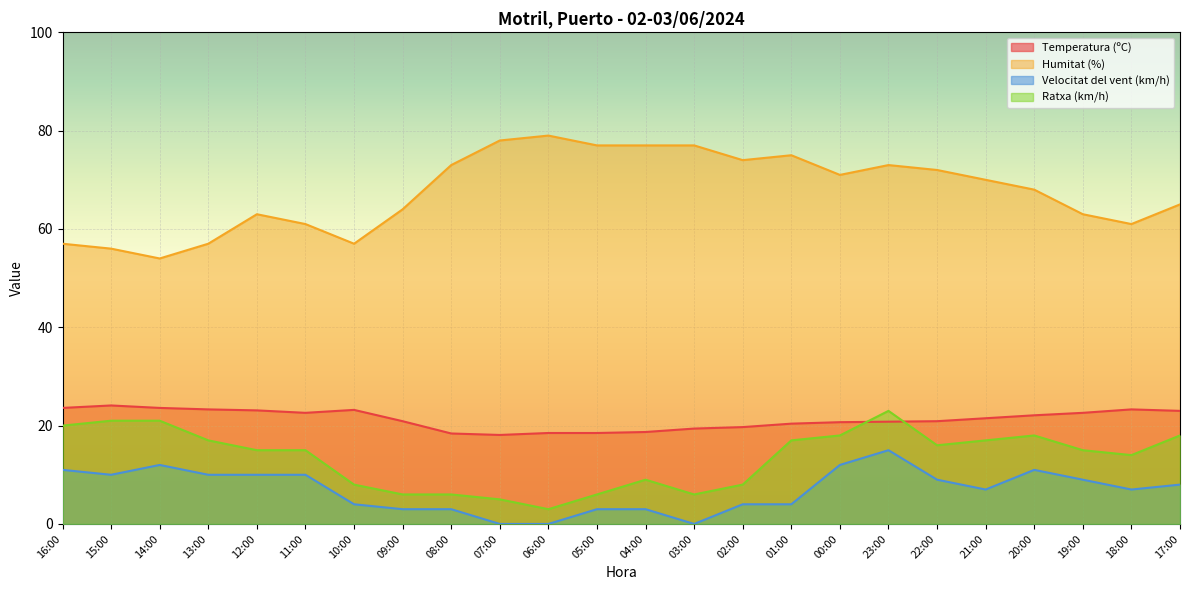

The value of Temperatura (ºC) at 02:00 is 19.7. True or false?

True